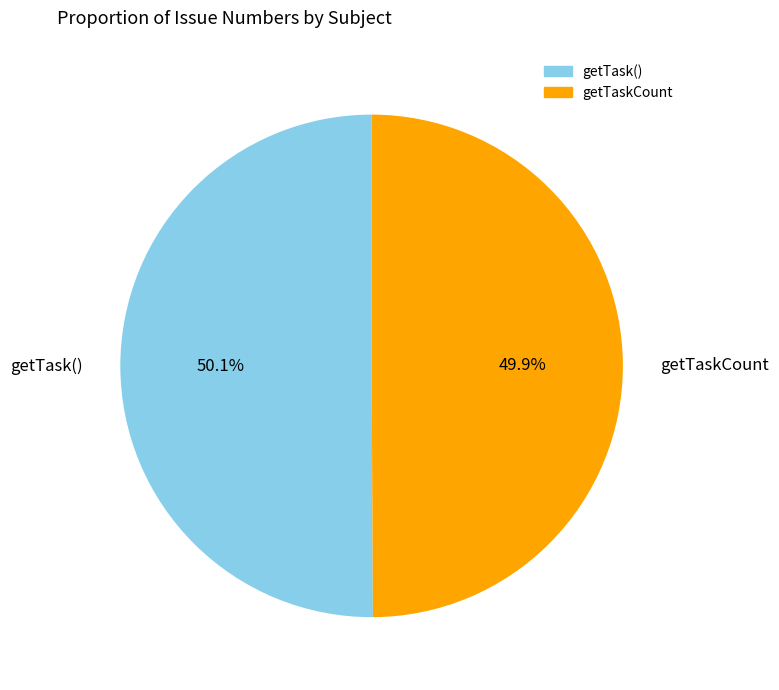

Approximately how many times larger is the value at getTask() compared to getTaskCount?

1.0